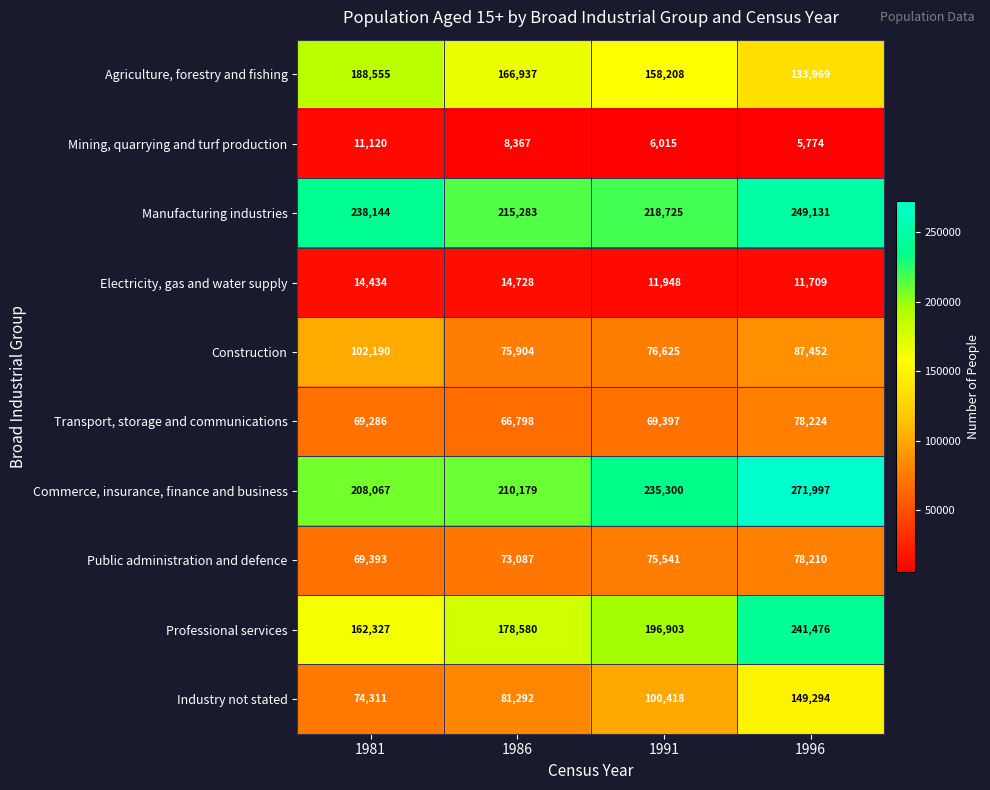

What is the difference between the Manufacturing industries values at 1986 and 1981?

22861